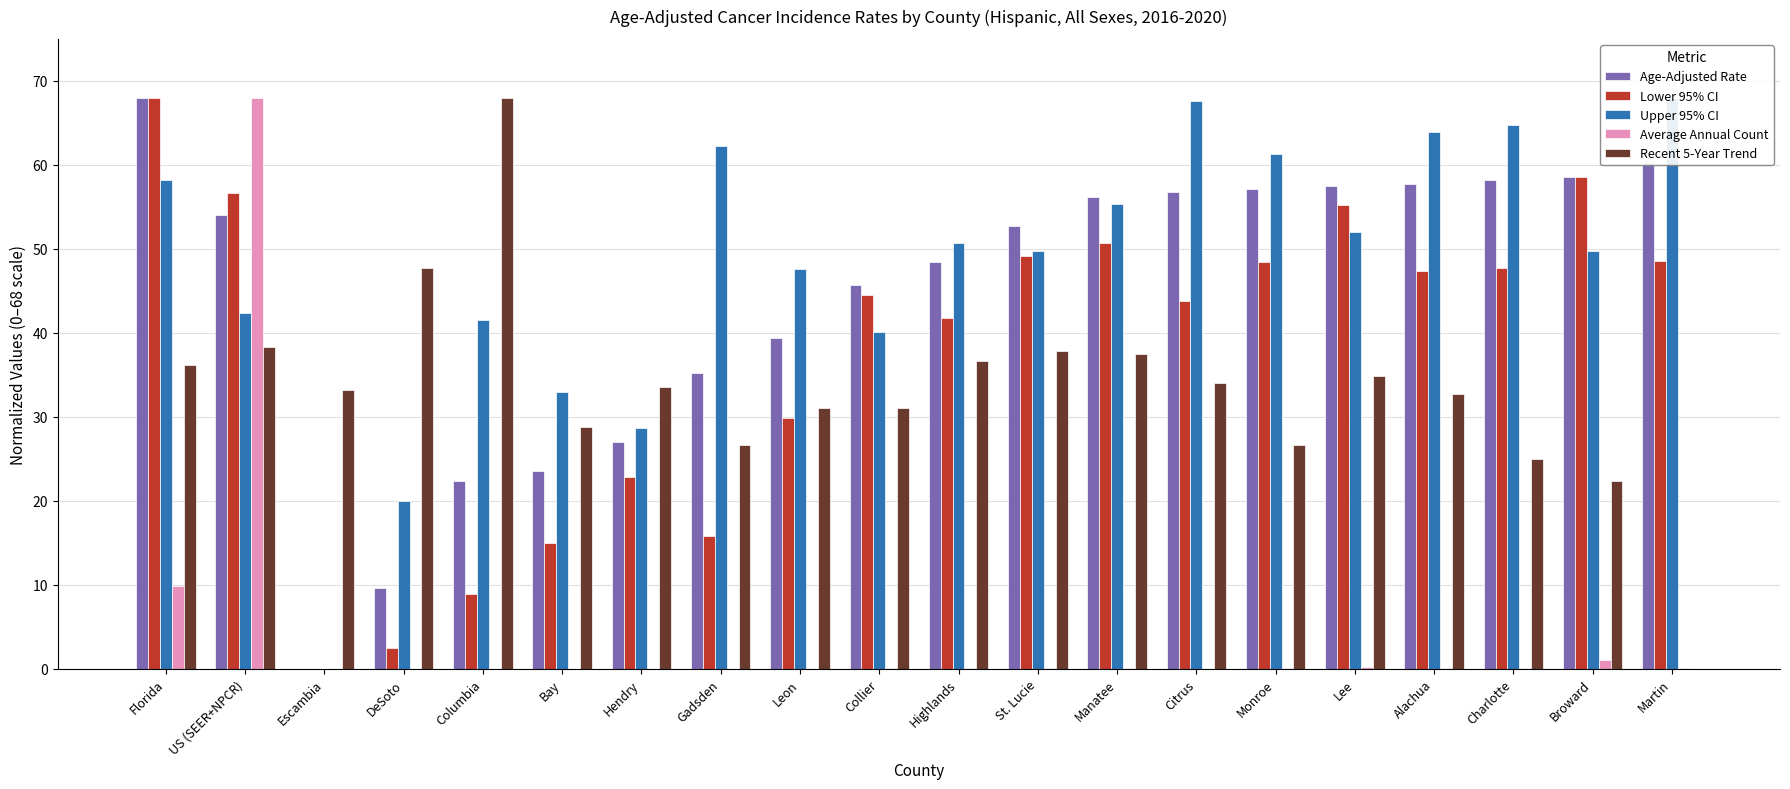

What are all the series names shown in the legend?

Age-Adjusted Rate, Lower 95% CI, Upper 95% CI, Average Annual Count, Recent 5-Year Trend